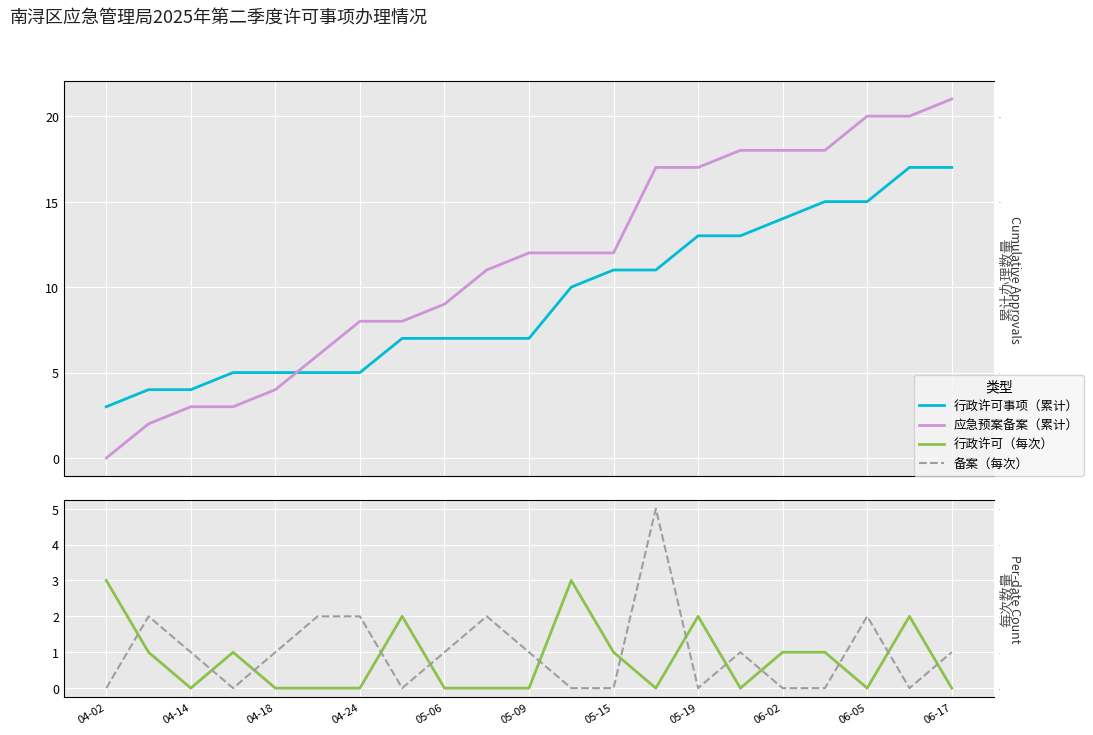

Rank the series at 05-19 from lowest to highest value.

备案（每次）, 行政许可（每次）, 行政许可事项（累计）, 应急预案备案（累计）